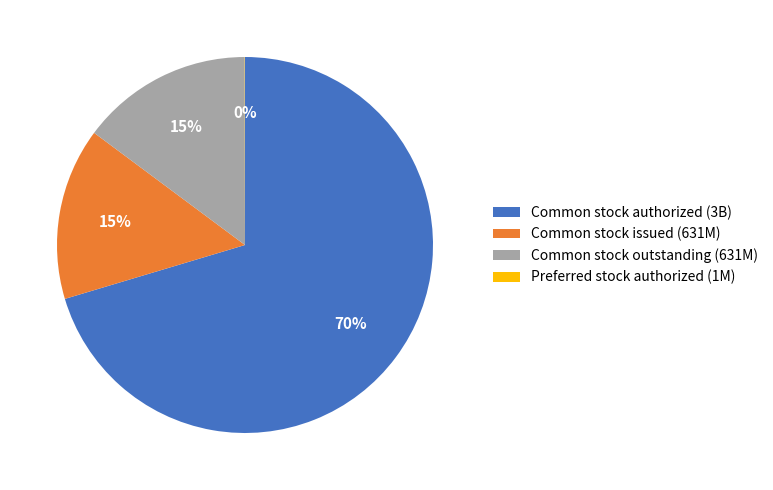

Do Common stock issued (631M) and Common stock outstanding (631M) together represent more than half of the pie?

No